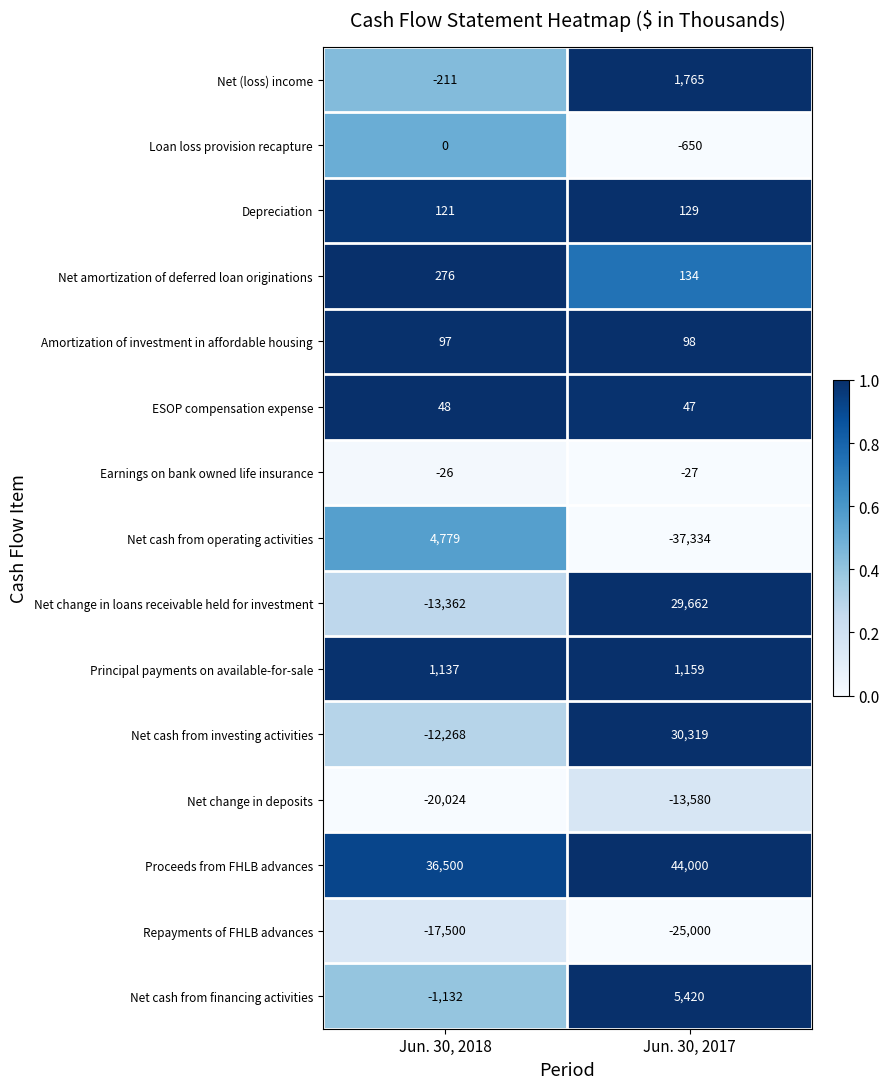

At Jun. 30, 2018, list the series in order from largest to smallest.

Proceeds from FHLB advances, Net cash from operating activities, Principal payments on available-for-sale, Net amortization of deferred loan originations, Depreciation, Amortization of investment in affordable housing, ESOP compensation expense, Loan loss provision recapture, Earnings on bank owned life insurance, Net (loss) income, Net cash from financing activities, Net cash from investing activities, Net change in loans receivable held for investment, Repayments of FHLB advances, Net change in deposits